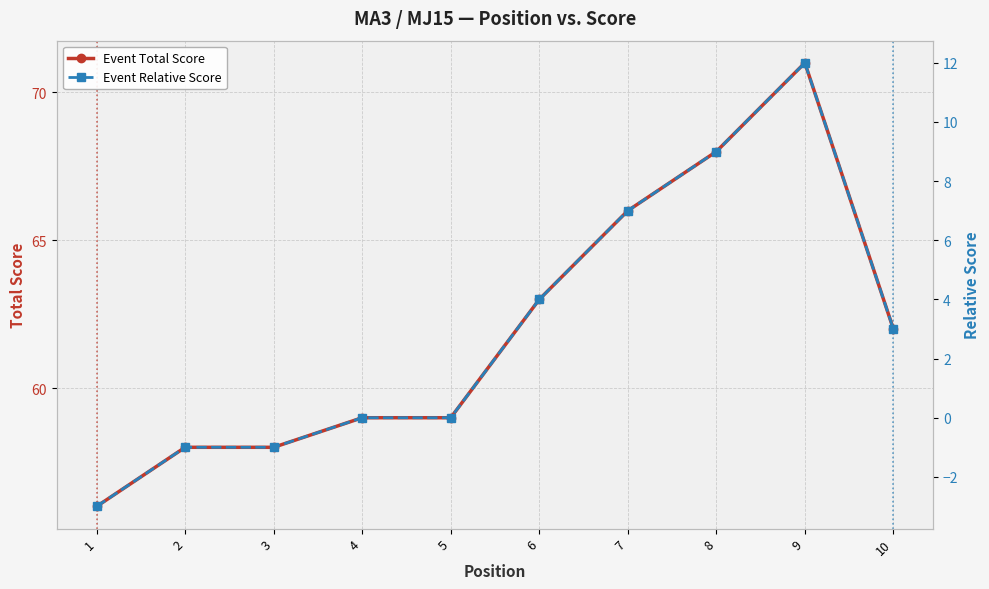

What is the approximate value of Event Relative Score at 8, to the nearest 5?

10